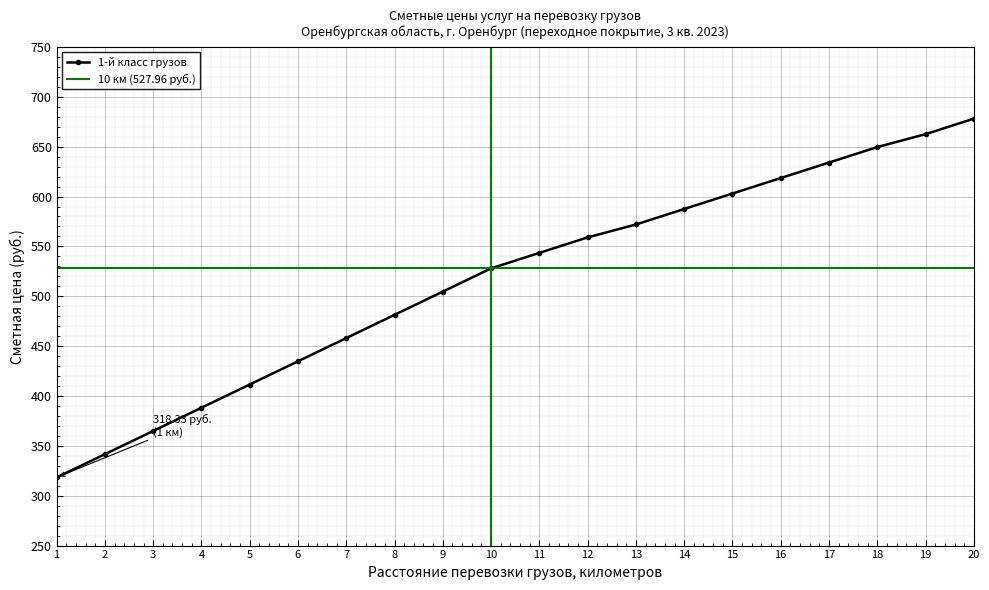

How many values exceed 543?

10